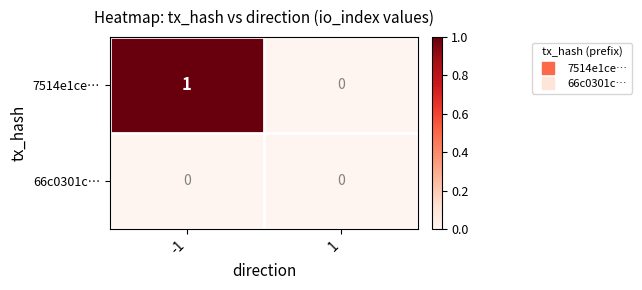

The value of 66c0301c… at -1 is 0. True or false?

True